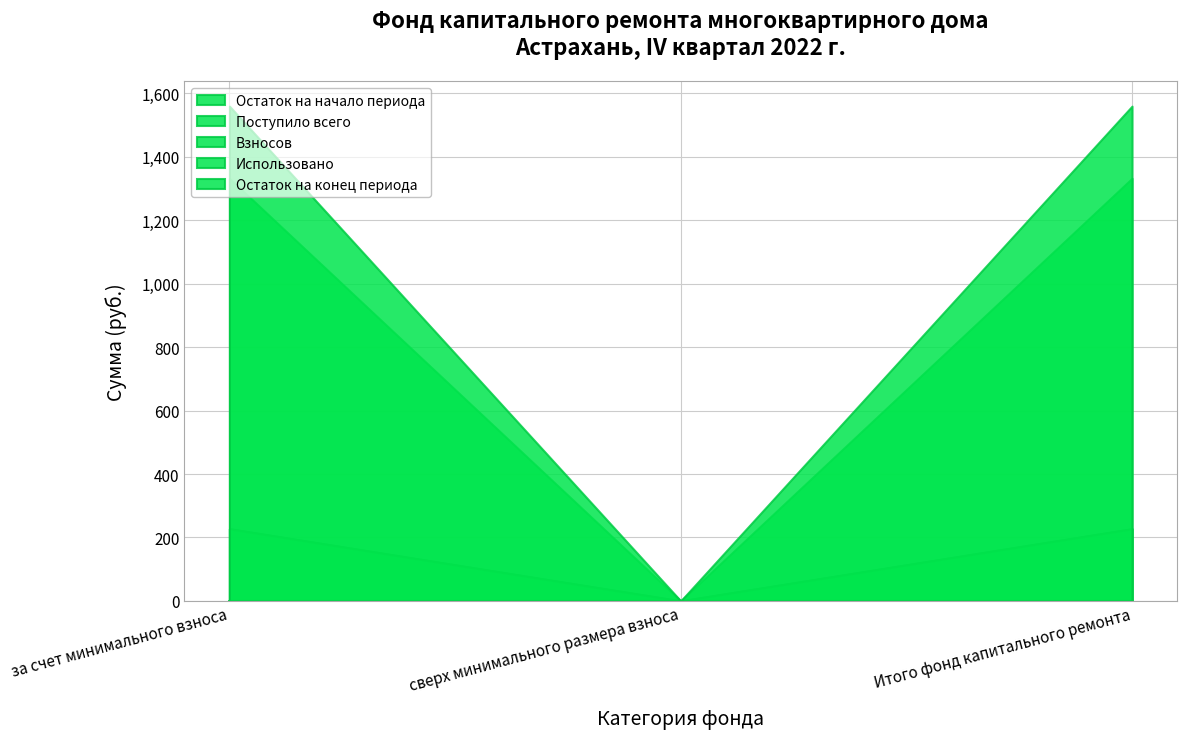

How many lines are shown in the chart?

5